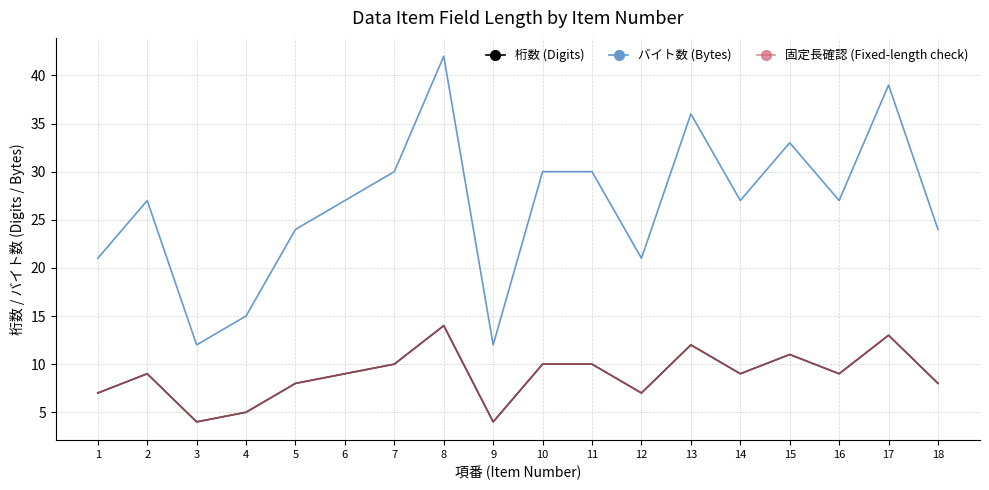

True or false: 桁数 (Digits) and 固定長確認 (Fixed-length check) cross at least once.

False